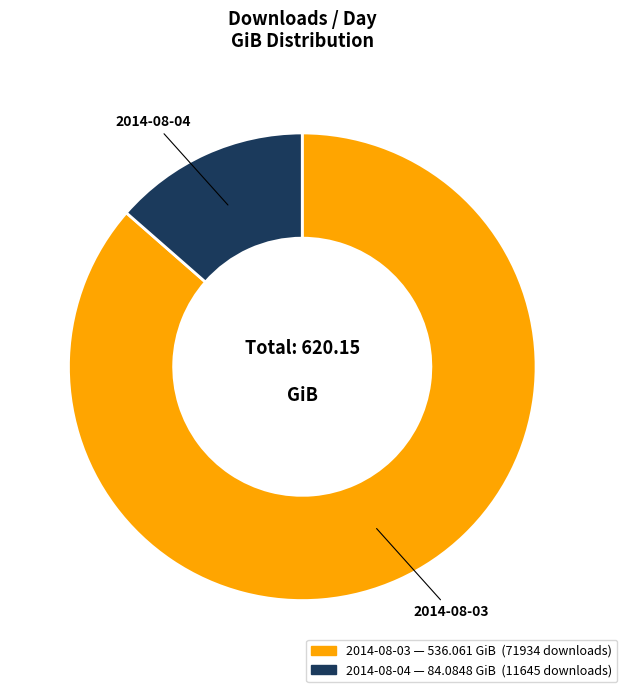

Rank the categories by value from lowest to highest.

2014-08-04, 2014-08-03